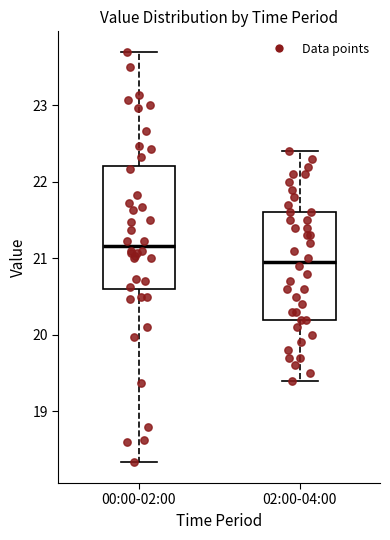

Which box's median line is the highest?

00:00-02:00